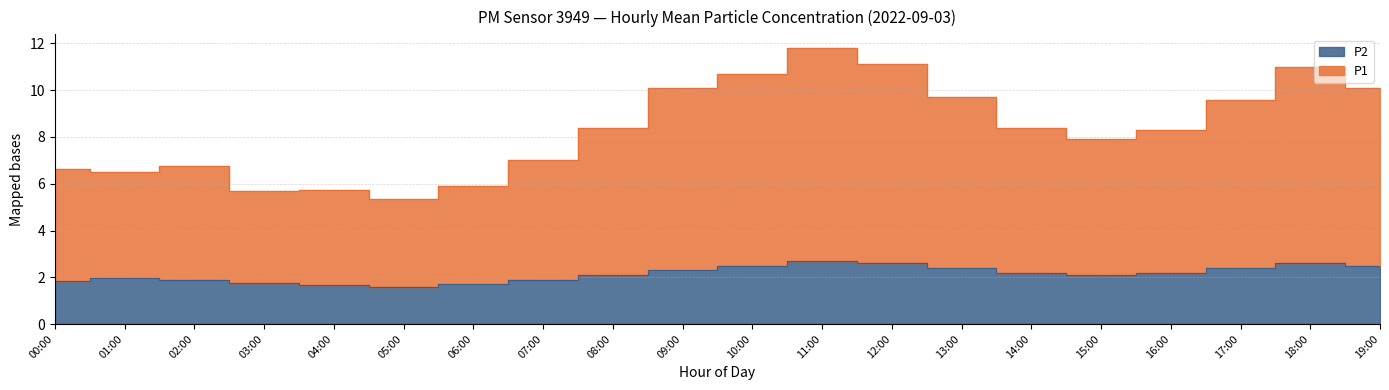

Between 01:00 and 15:00, which is larger?

15:00